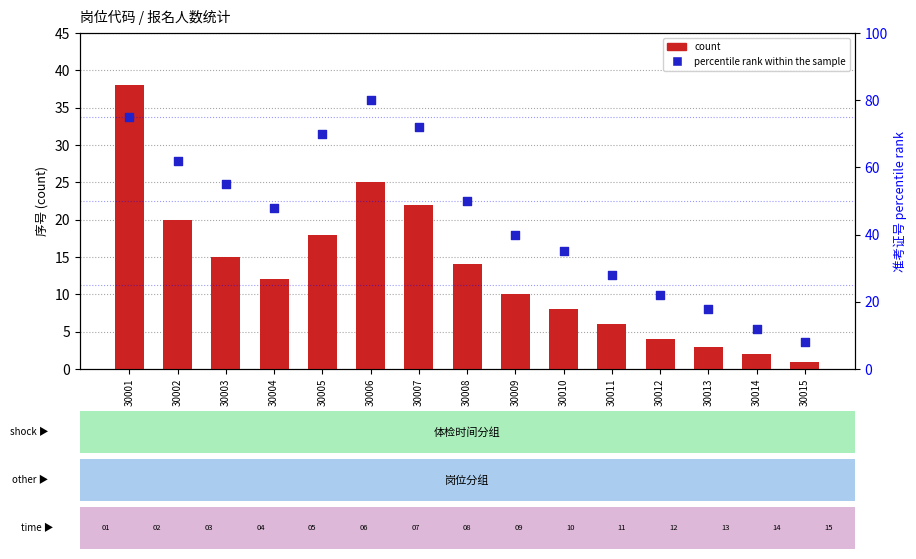

Which series contains the lowest Y value?

count